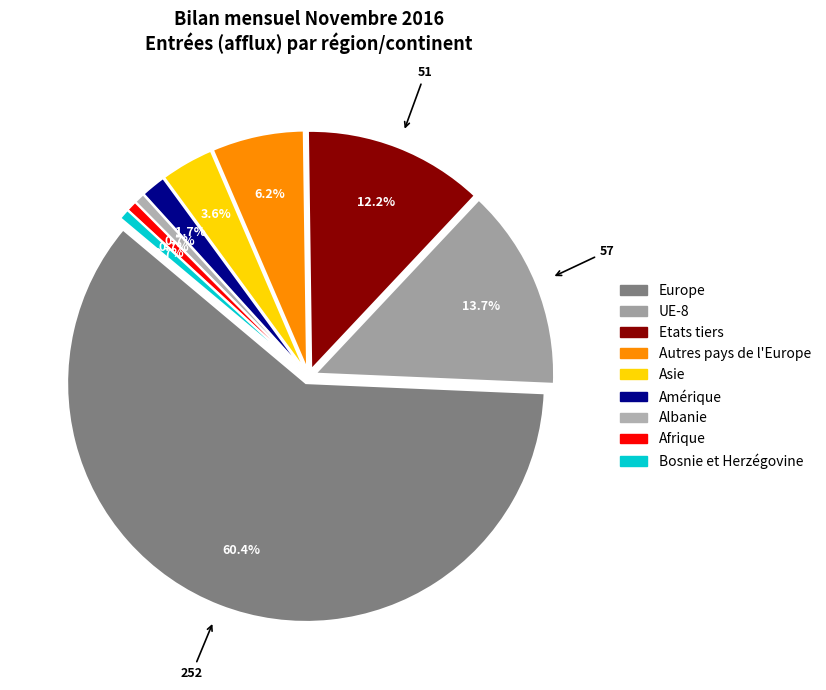

Which slice represents more than half of the pie?

Europe